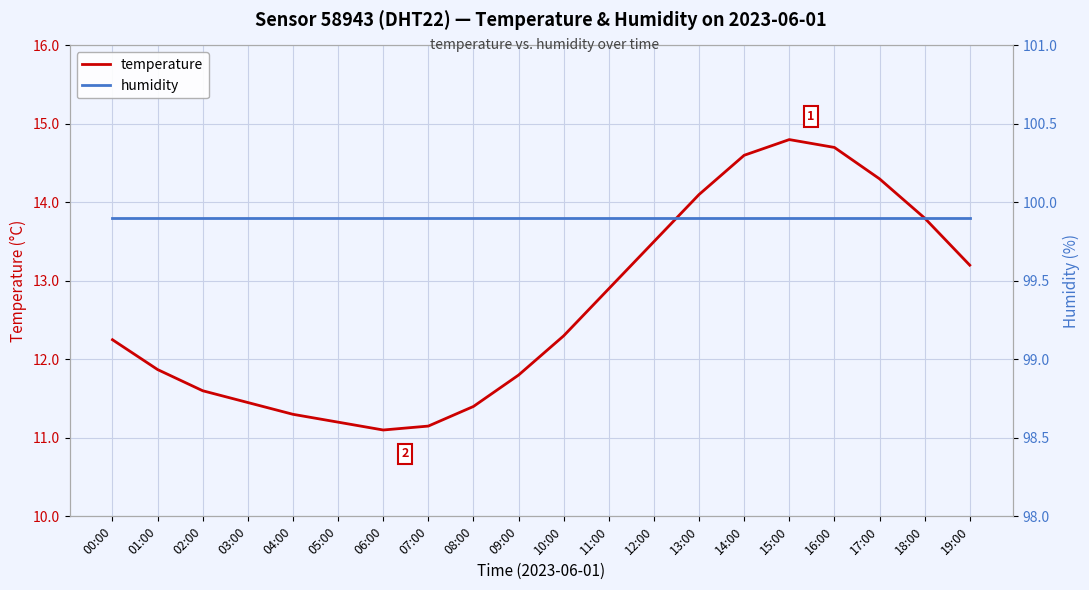

Is it true that temperature equals 14.1 at 13:00?

True